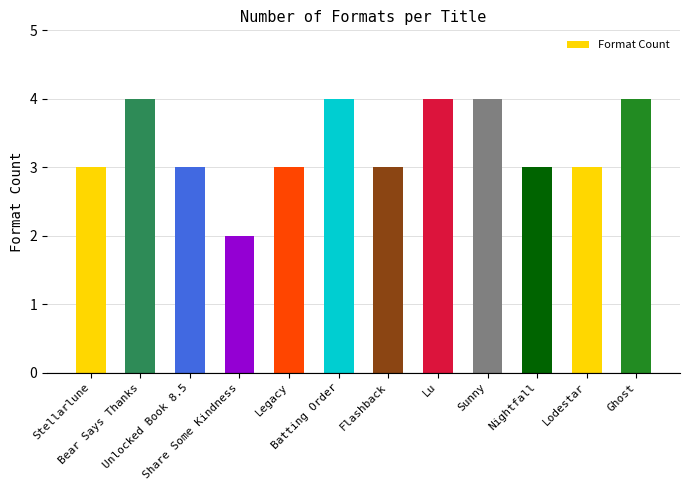

Does the chart contain any negative values?

No